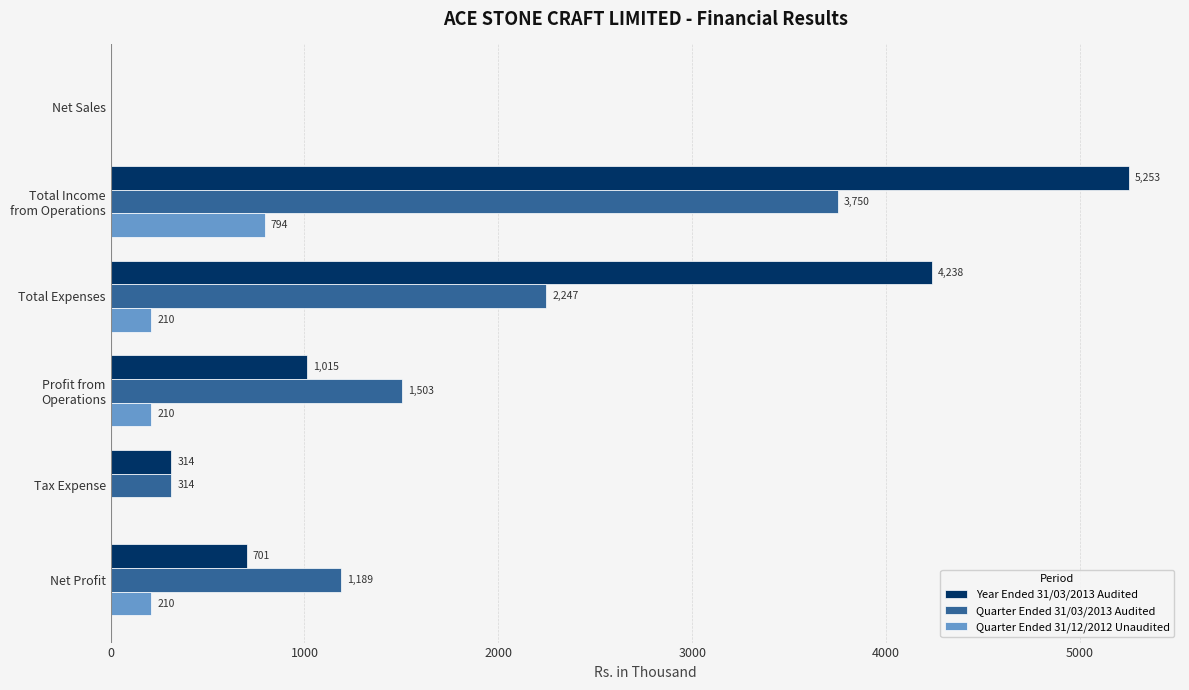

Which series changed the most between Total Expenses and Tax Expense?

Year Ended 31/03/2013 Audited